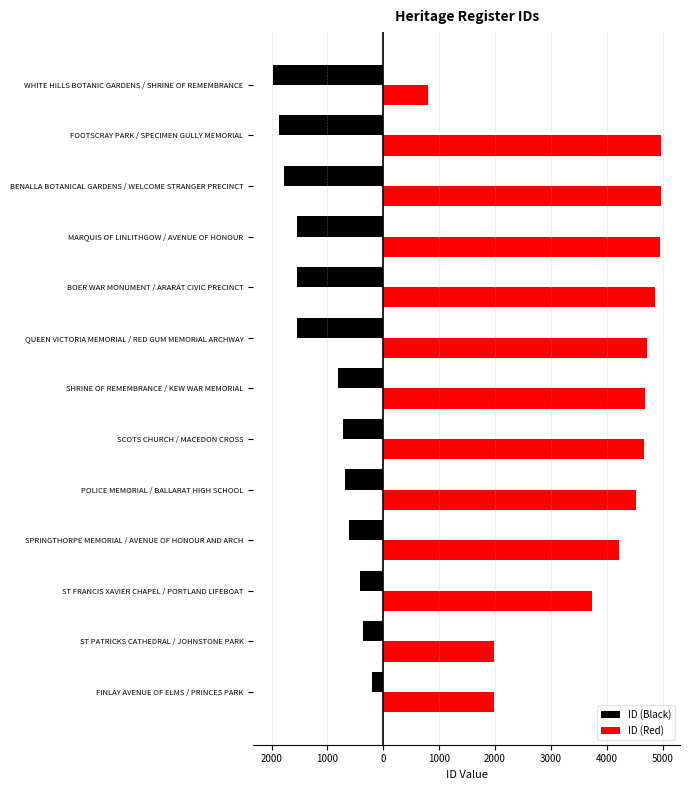

What is the minimum value shown in the chart?

-1978